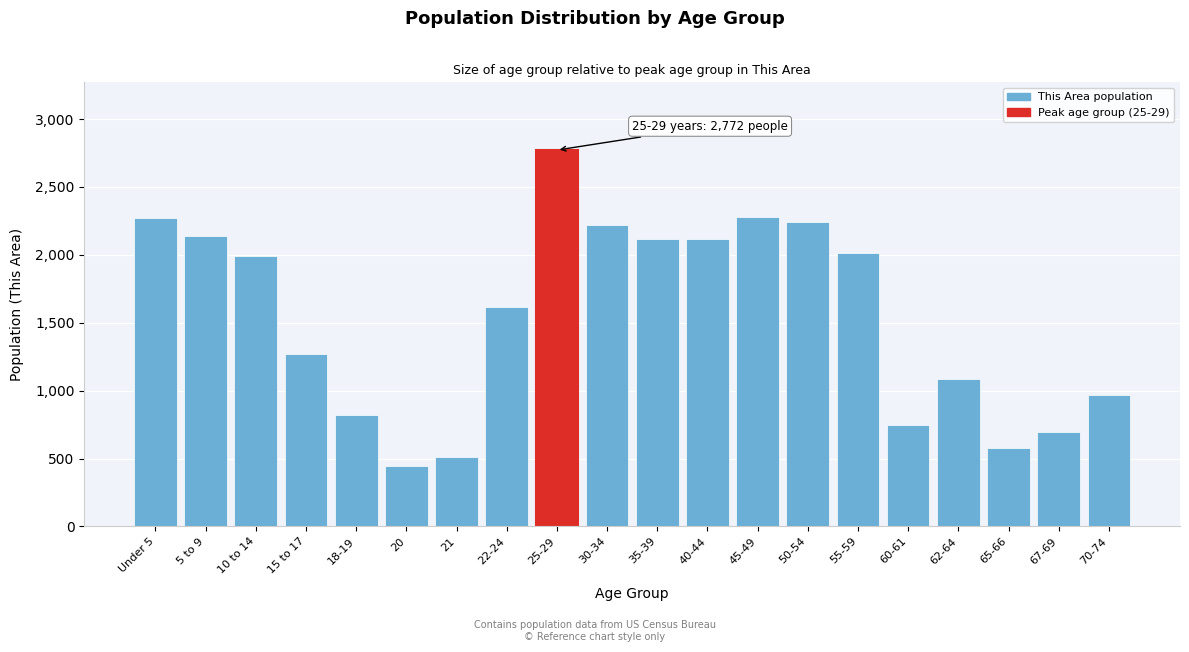

What is the label of the 15th bar from the left?

55-59